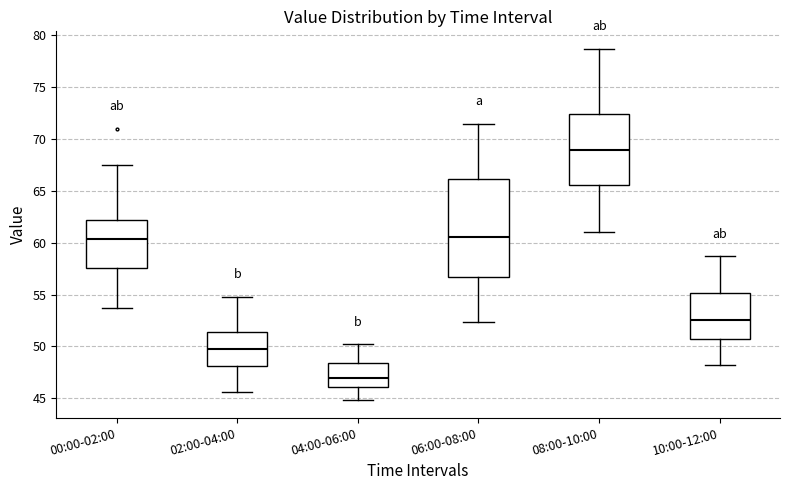

Which box's median line is the highest?

08:00-10:00